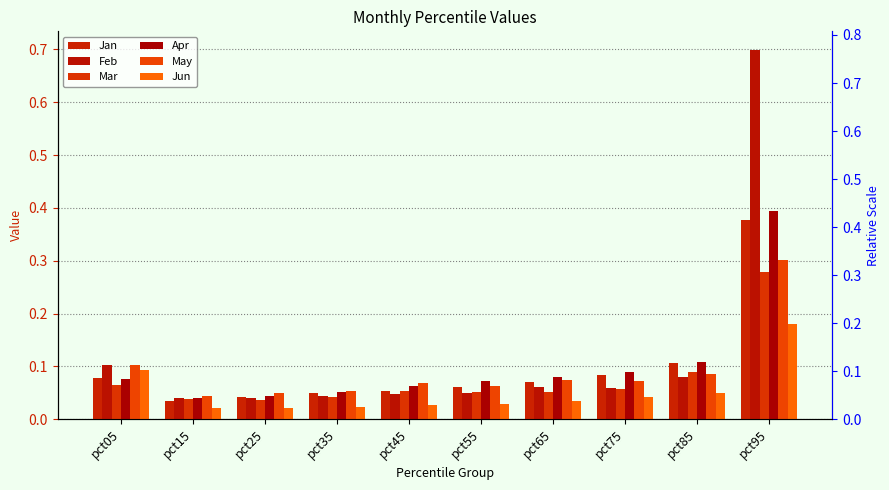

List the labels in order of Mar value, largest first.

pct95, pct85, pct05, pct75, pct45, pct65, pct55, pct35, pct15, pct25